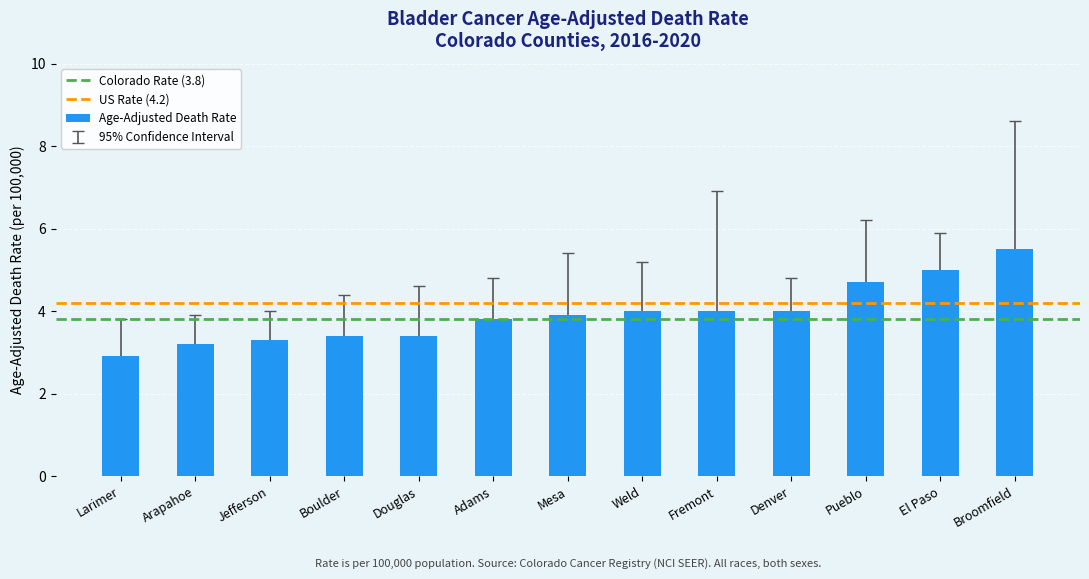

Which label corresponds to the smallest value in the chart?

Larimer